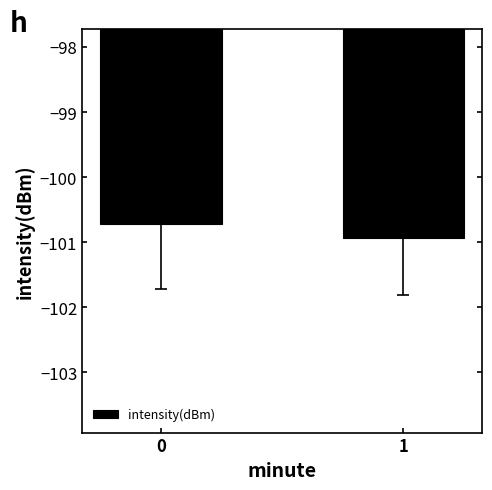

Rank the categories by value from highest to lowest.

0, 1